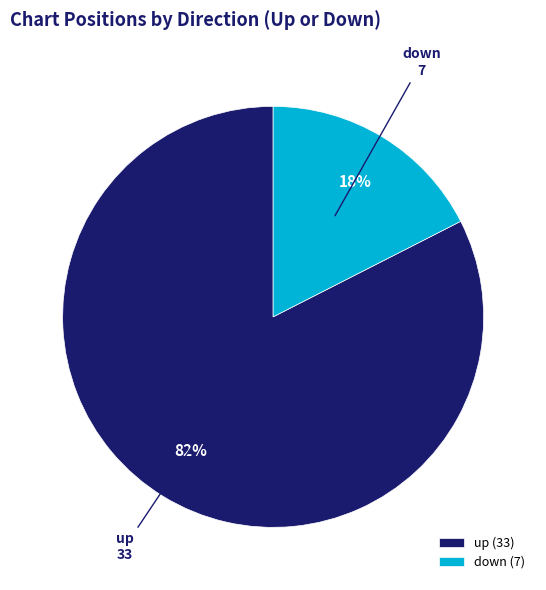

Which category has the smallest portion of the pie?

down